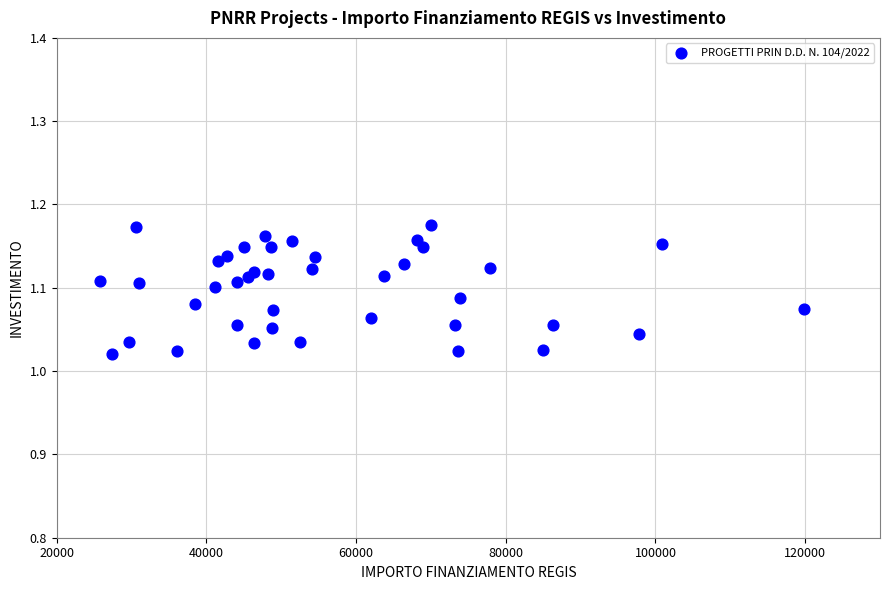

What is the range of X values (max minus min)?

93941.0